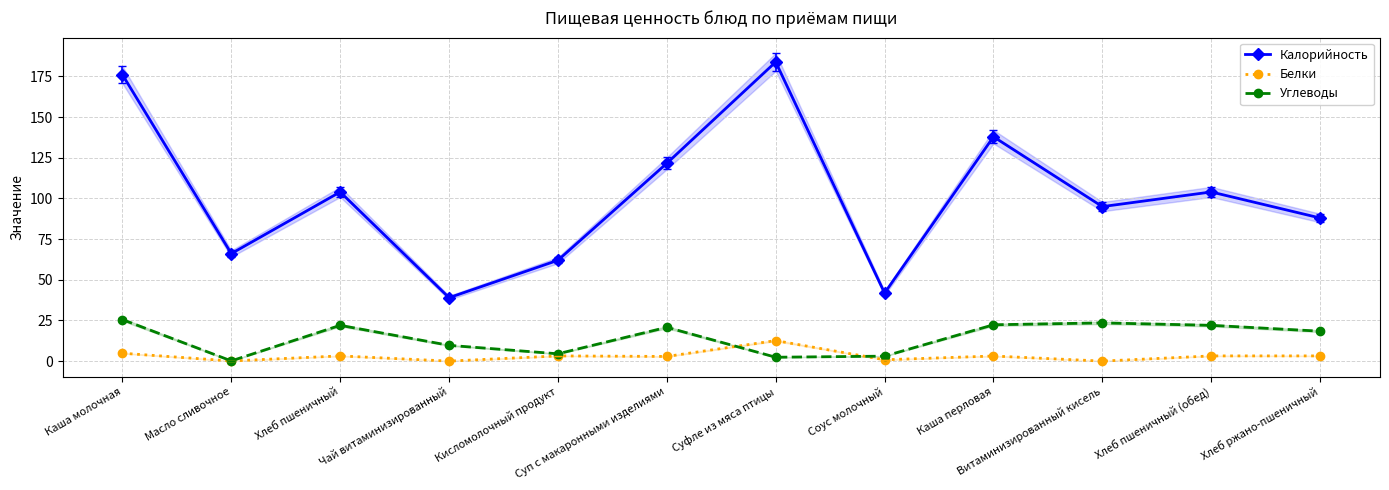

Which category has the lowest value in the Углеводы series?

Масло сливочное